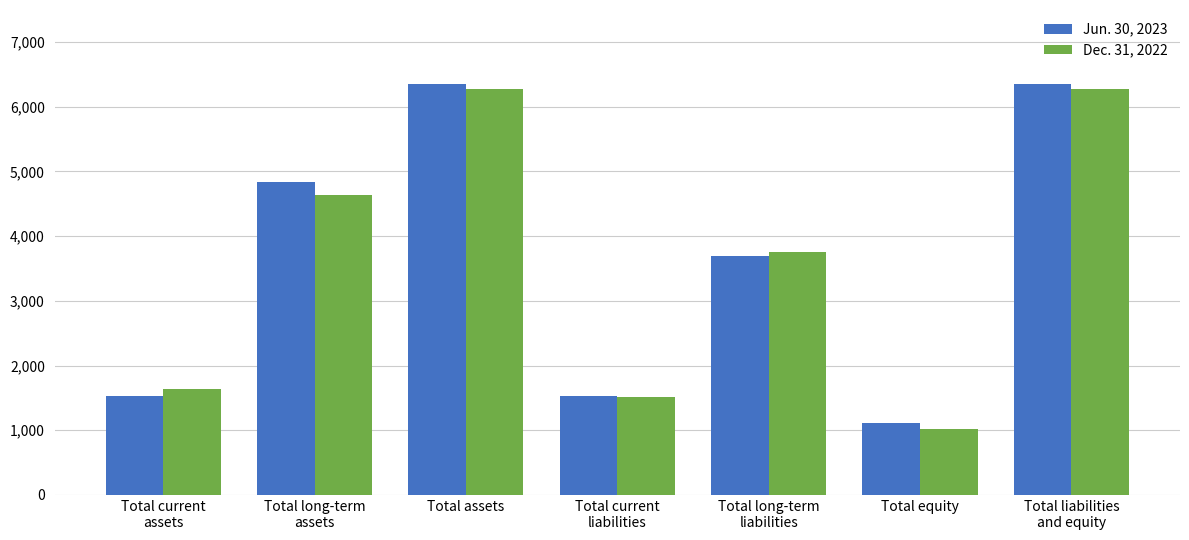

Rank the series by their maximum value, from lowest to highest.

Dec. 31, 2022, Jun. 30, 2023